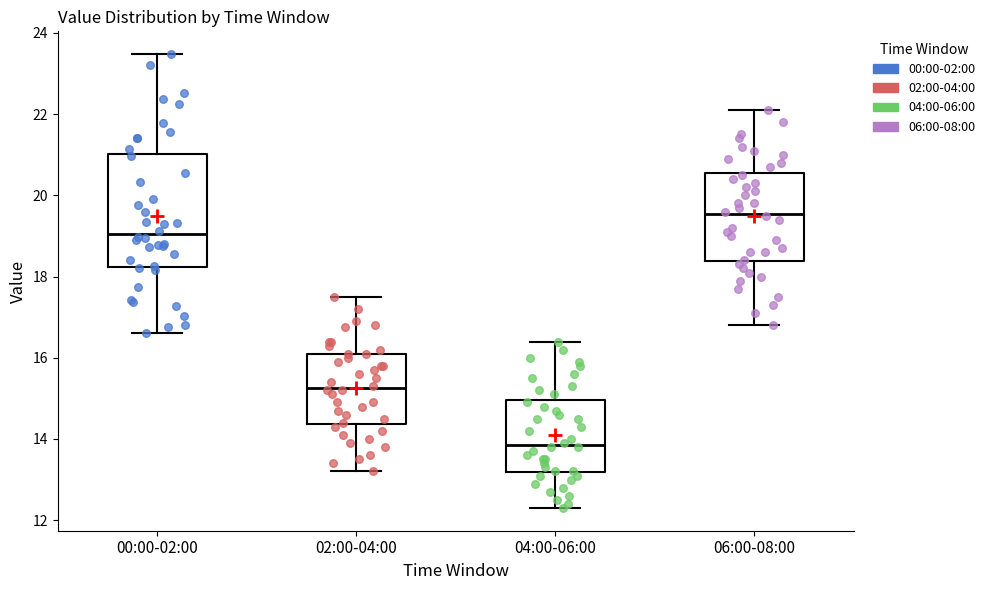

Comparing the boxes themselves (not the whiskers), which one is the tallest?

00:00-02:00